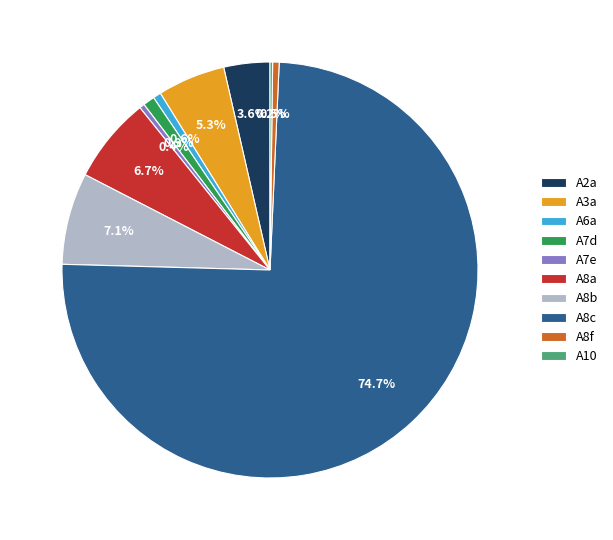

Which slice is the largest?

A8c